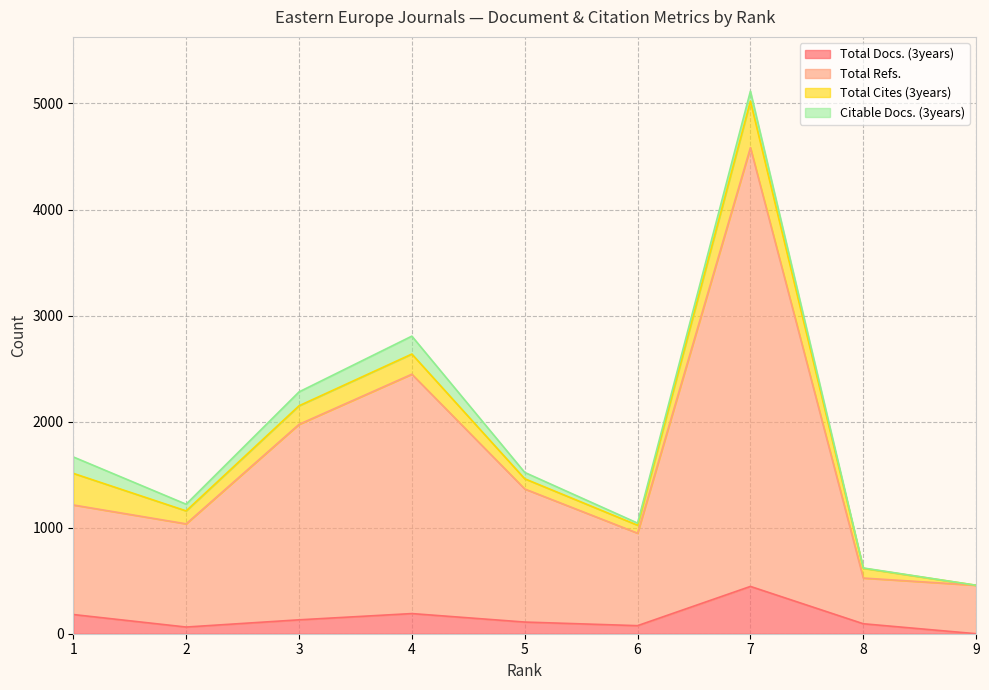

True or false: Total Refs. has a value of 948 at 6.

True